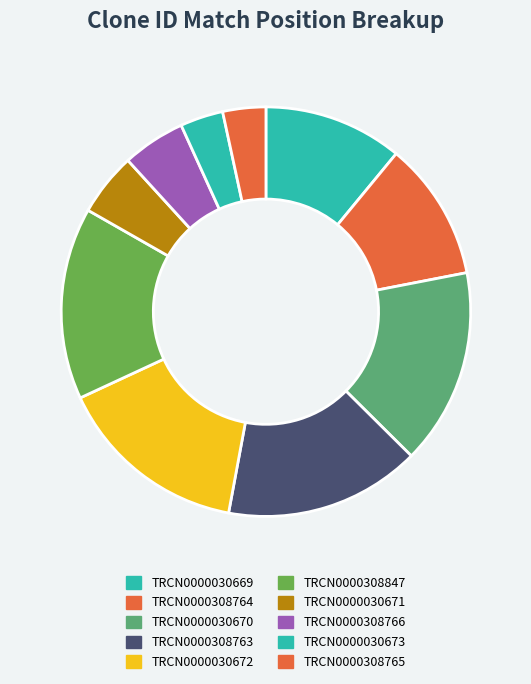

Is it true that TRCN0000308763 is 26% of the pie?

False